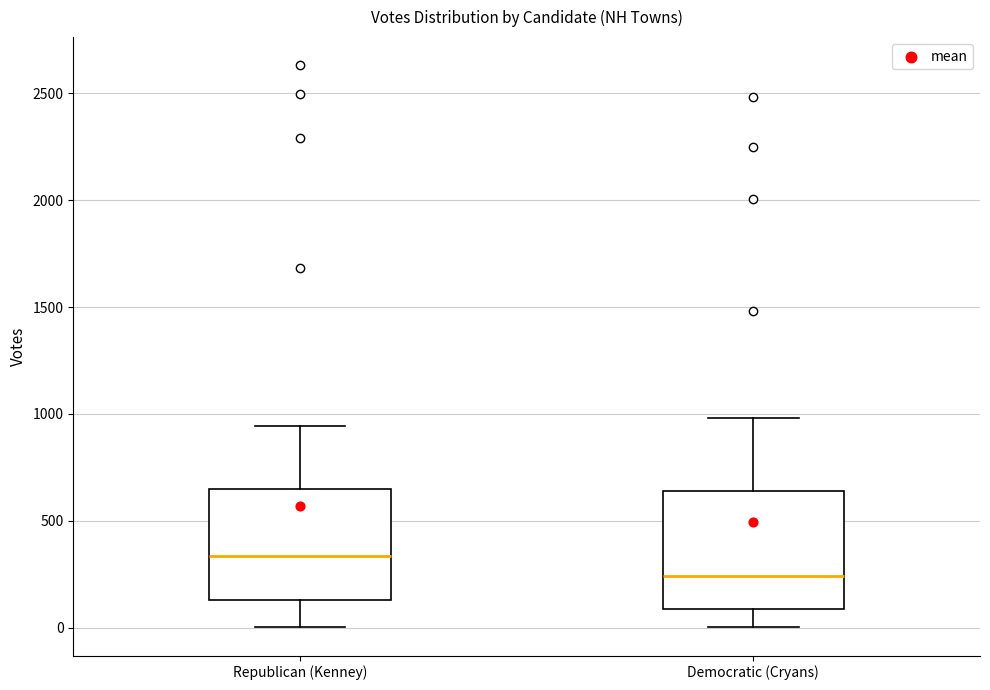

Where is the lower edge of the box for Republican (Kenney) on the y-axis? The values are not printed on the chart, so give them approximately, as read against the axis.

150